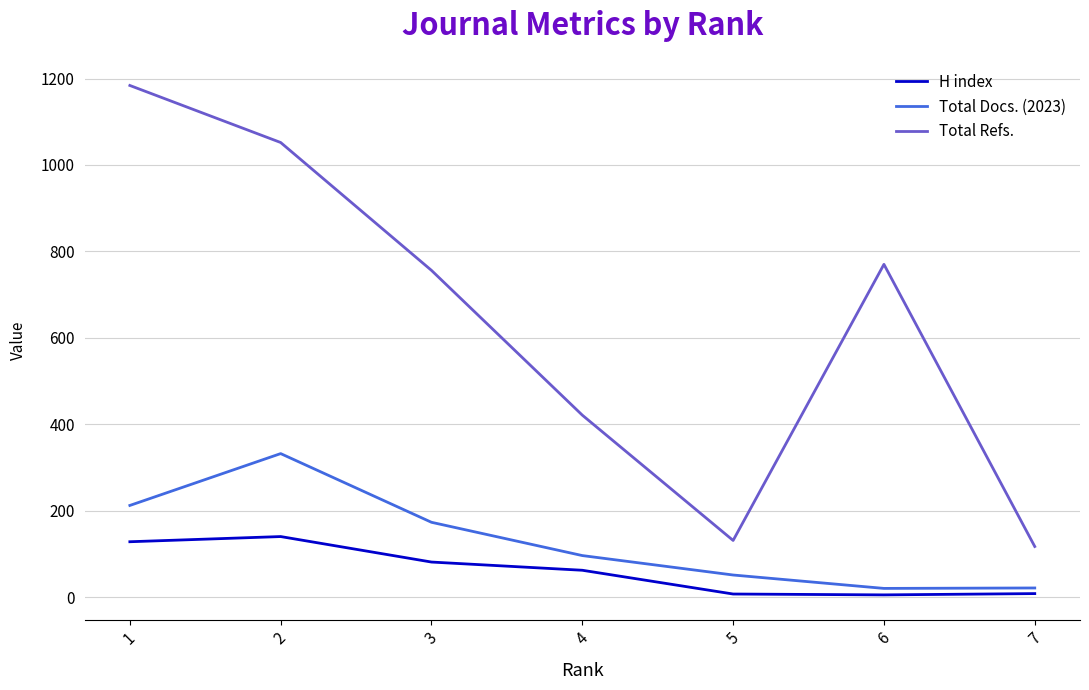

Rank the categories by Total Refs. value from lowest to highest.

7, 5, 4, 3, 6, 2, 1